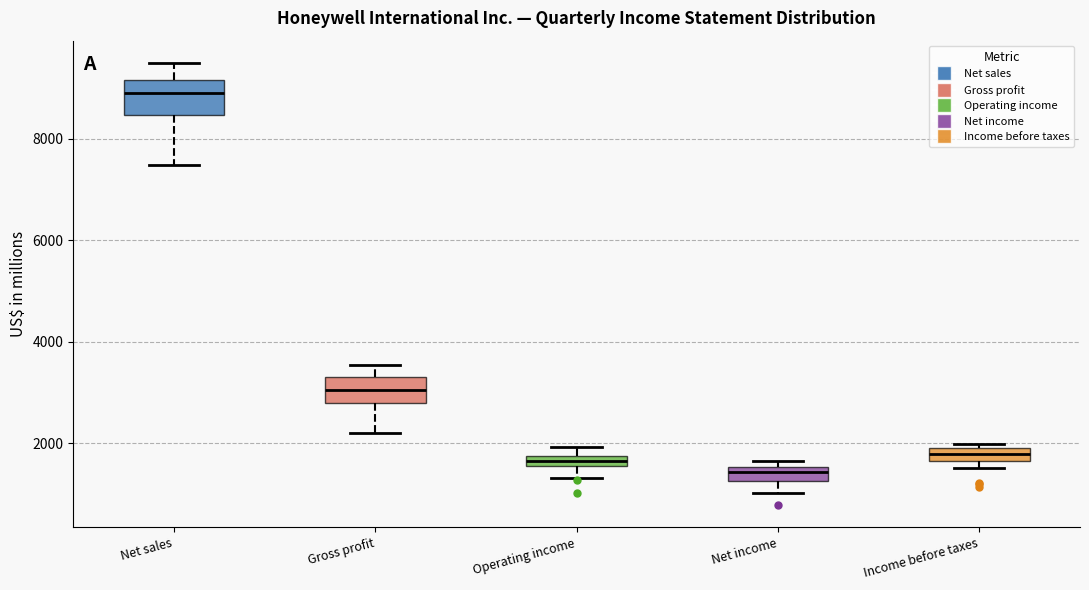

Which box has the lowest median line?

Net income